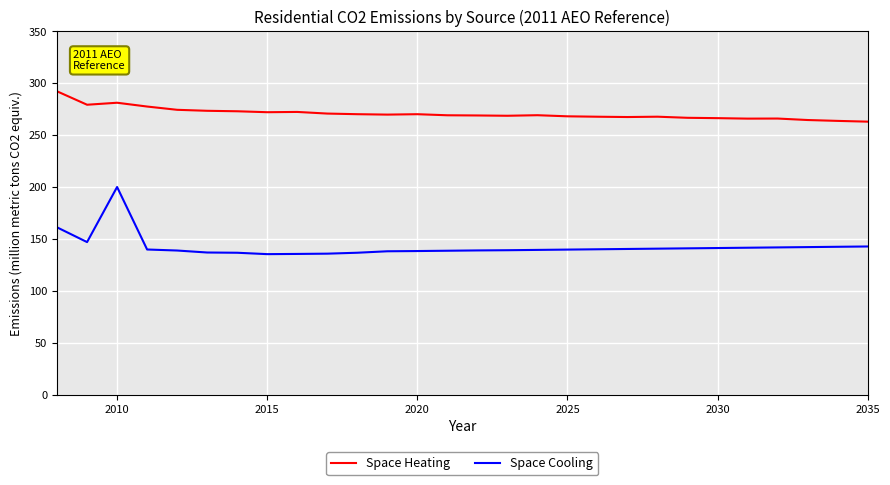

What is the smallest value displayed?

135.5